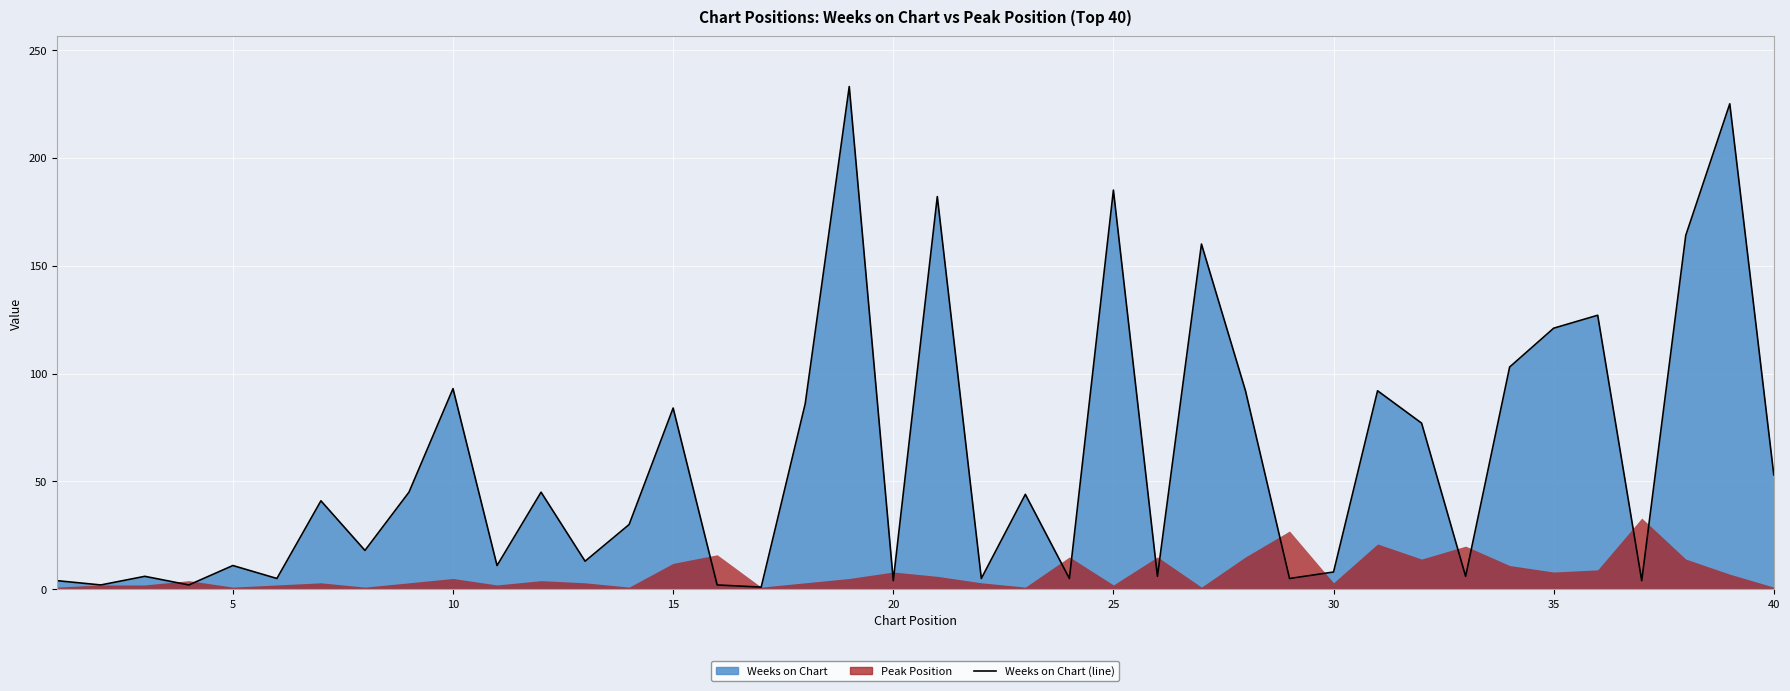

How many data points are less than 41?

20